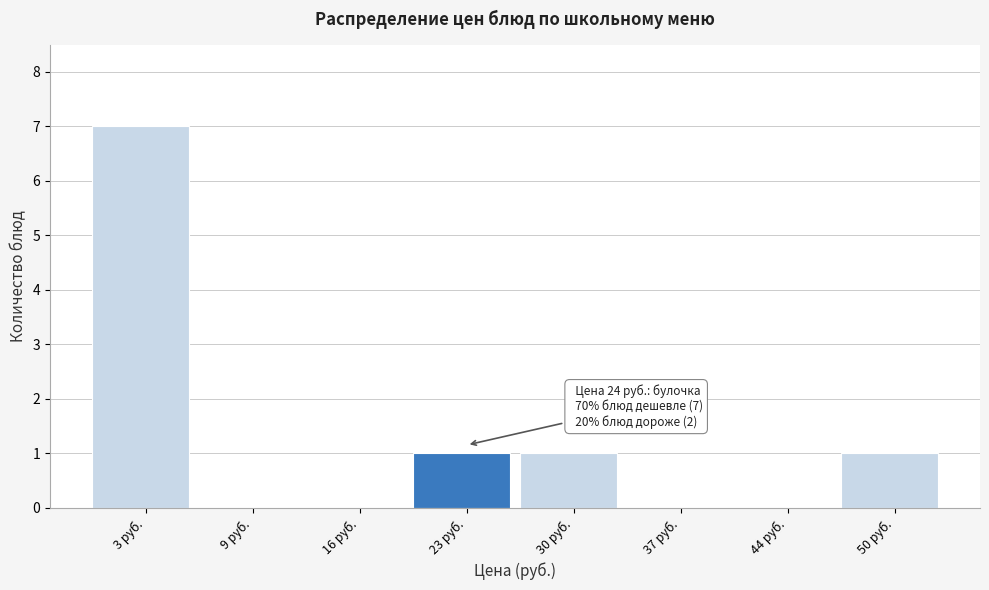

Reading left to right, what are all the values shown in this chart?

3 руб.=7	9 руб.=0	16 руб.=0	23 руб.=1	30 руб.=1	37 руб.=0	44 руб.=0	50 руб.=1